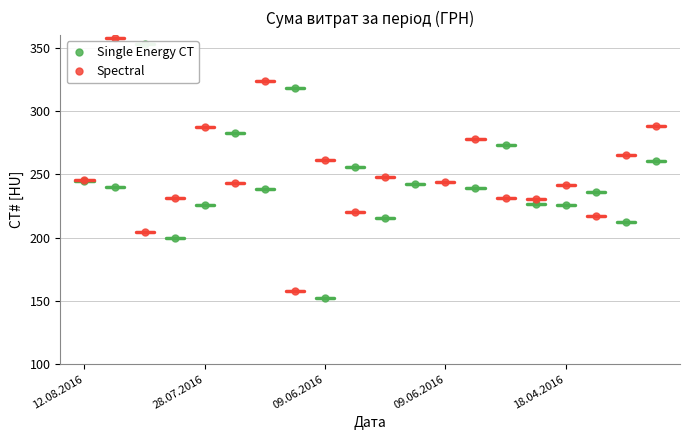

Does the chart display data point markers on the line(s)?

Yes